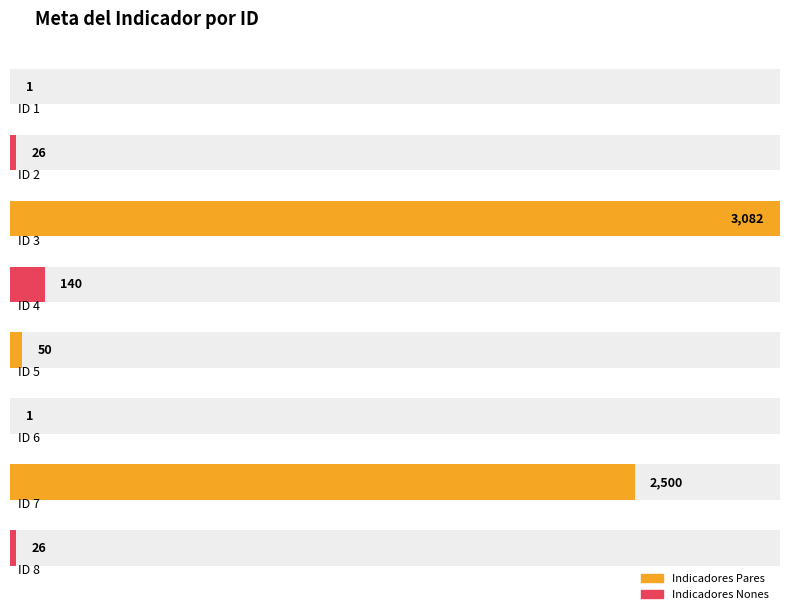

Which label corresponds to the smallest value in the chart?

ID 1